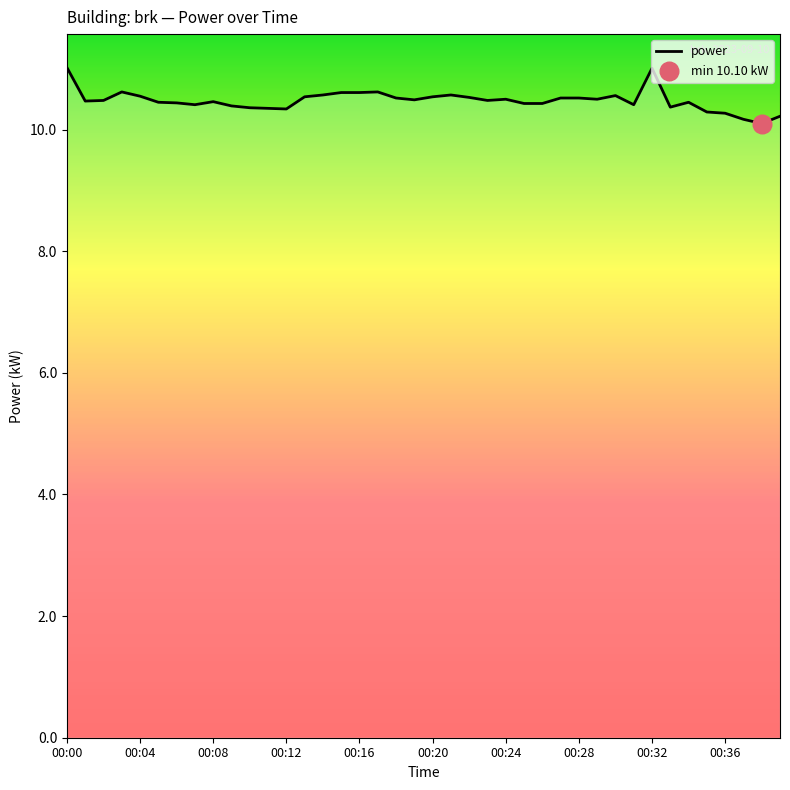

What is the greatest value displayed?

11.0